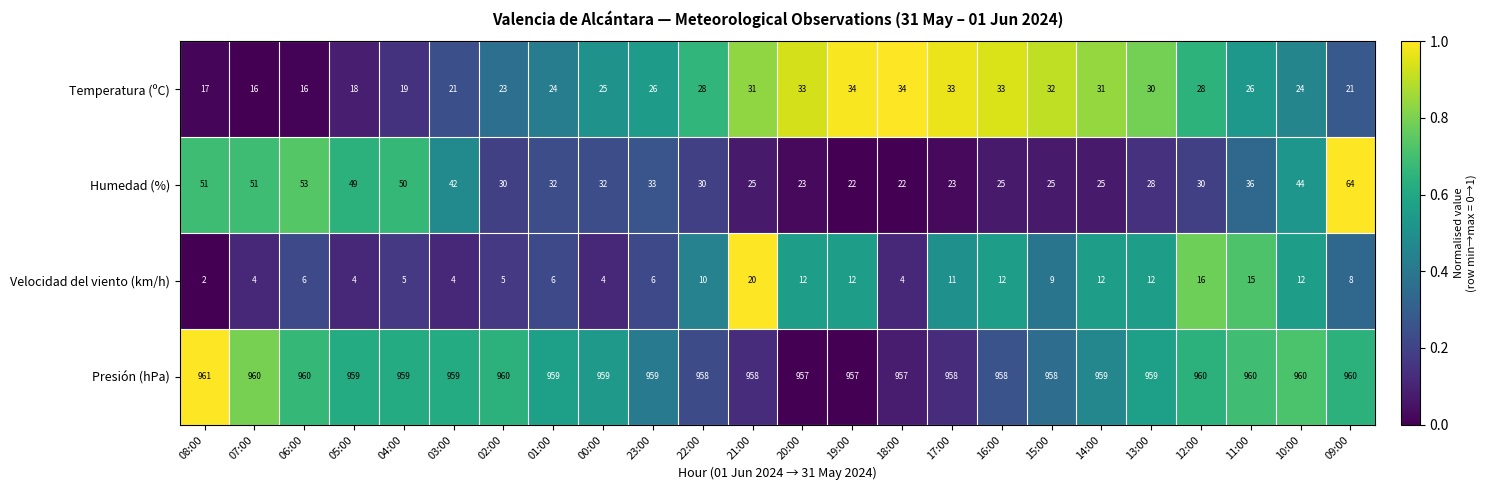

What is the difference between the highest and lowest values at 14:00?

947